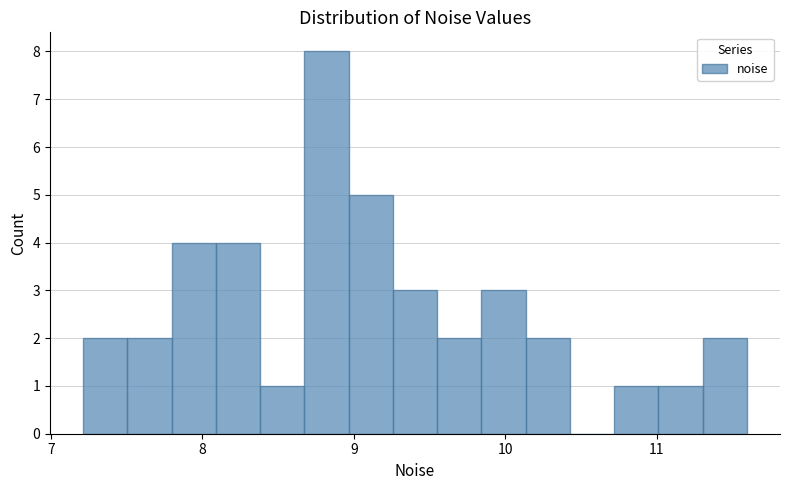

Around what value on the x-axis is the tallest bar? Give the approximate position of its centre, as read against the axis.

8.8